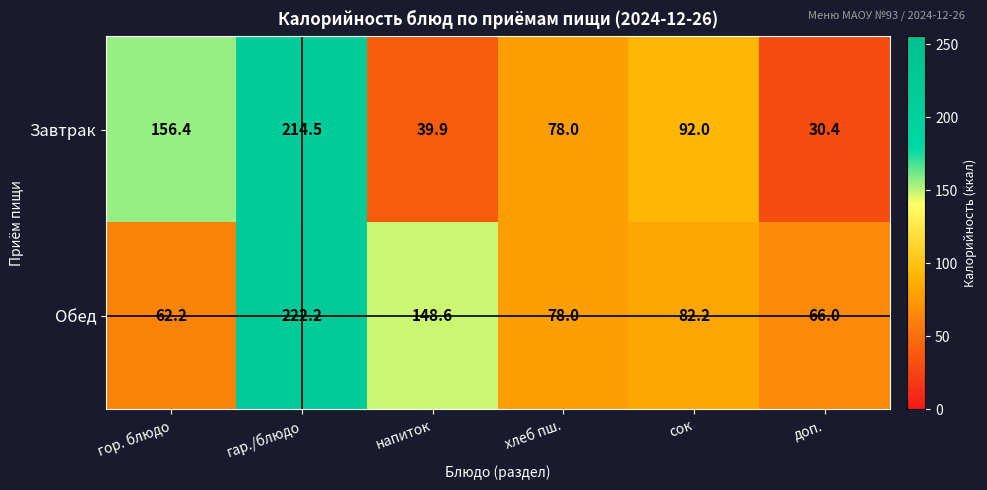

What is the approximate value of Обед at доп.?

66.0